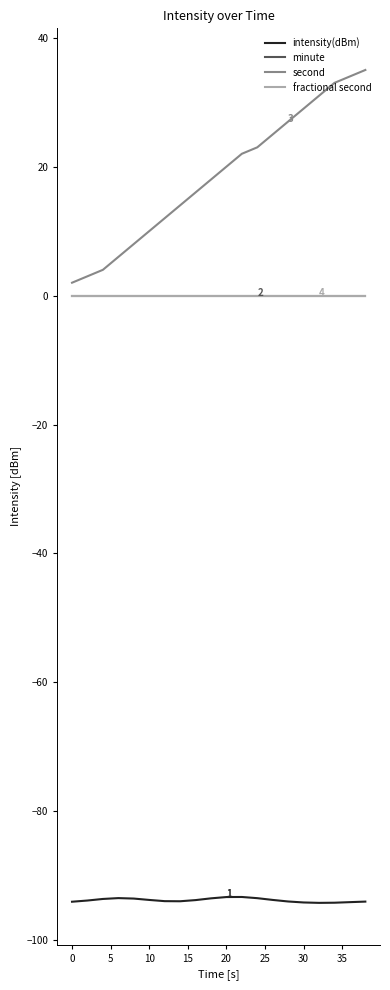

What is the smallest value displayed?

-94.2